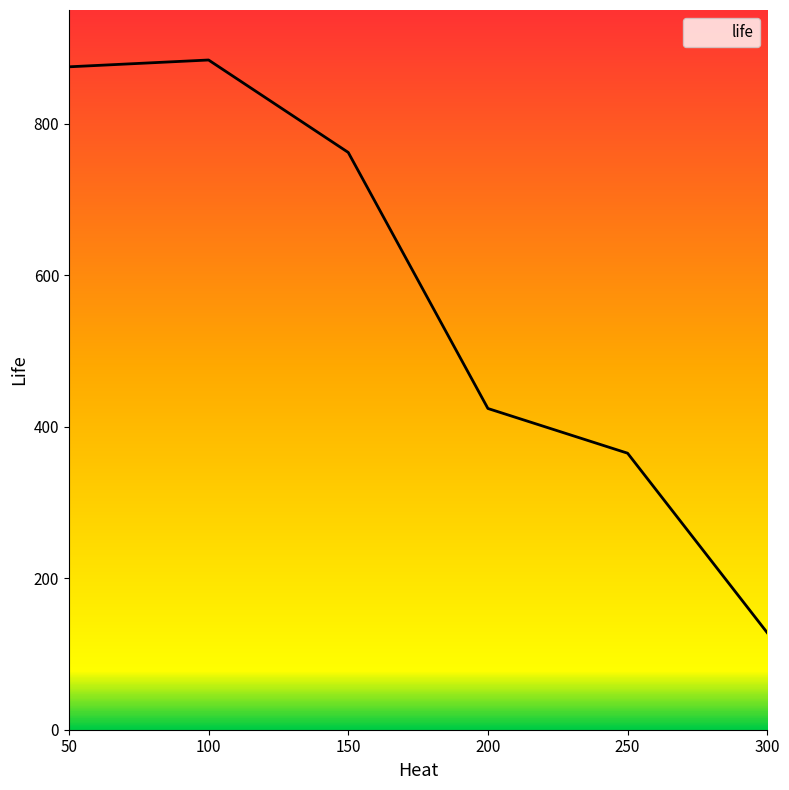

What is the difference between the maximum and second lowest values?

519